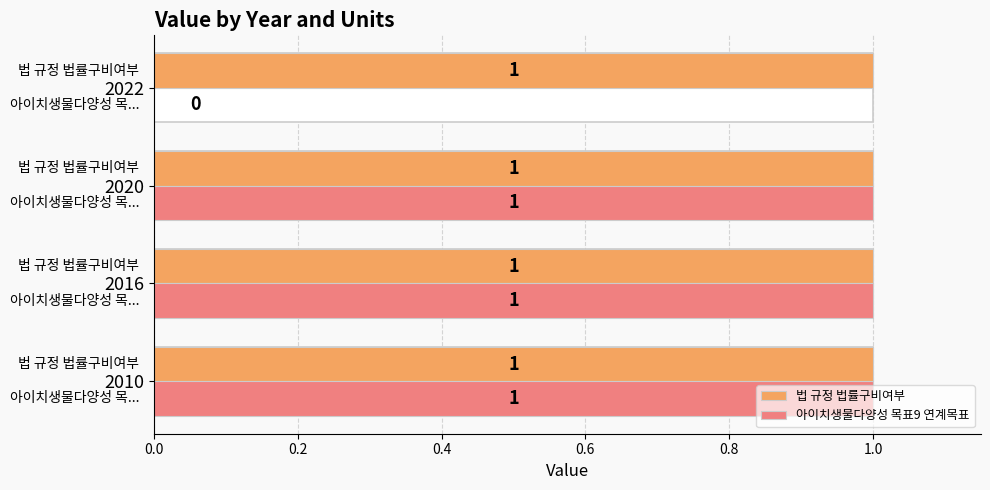

How many data points does each series have?

4